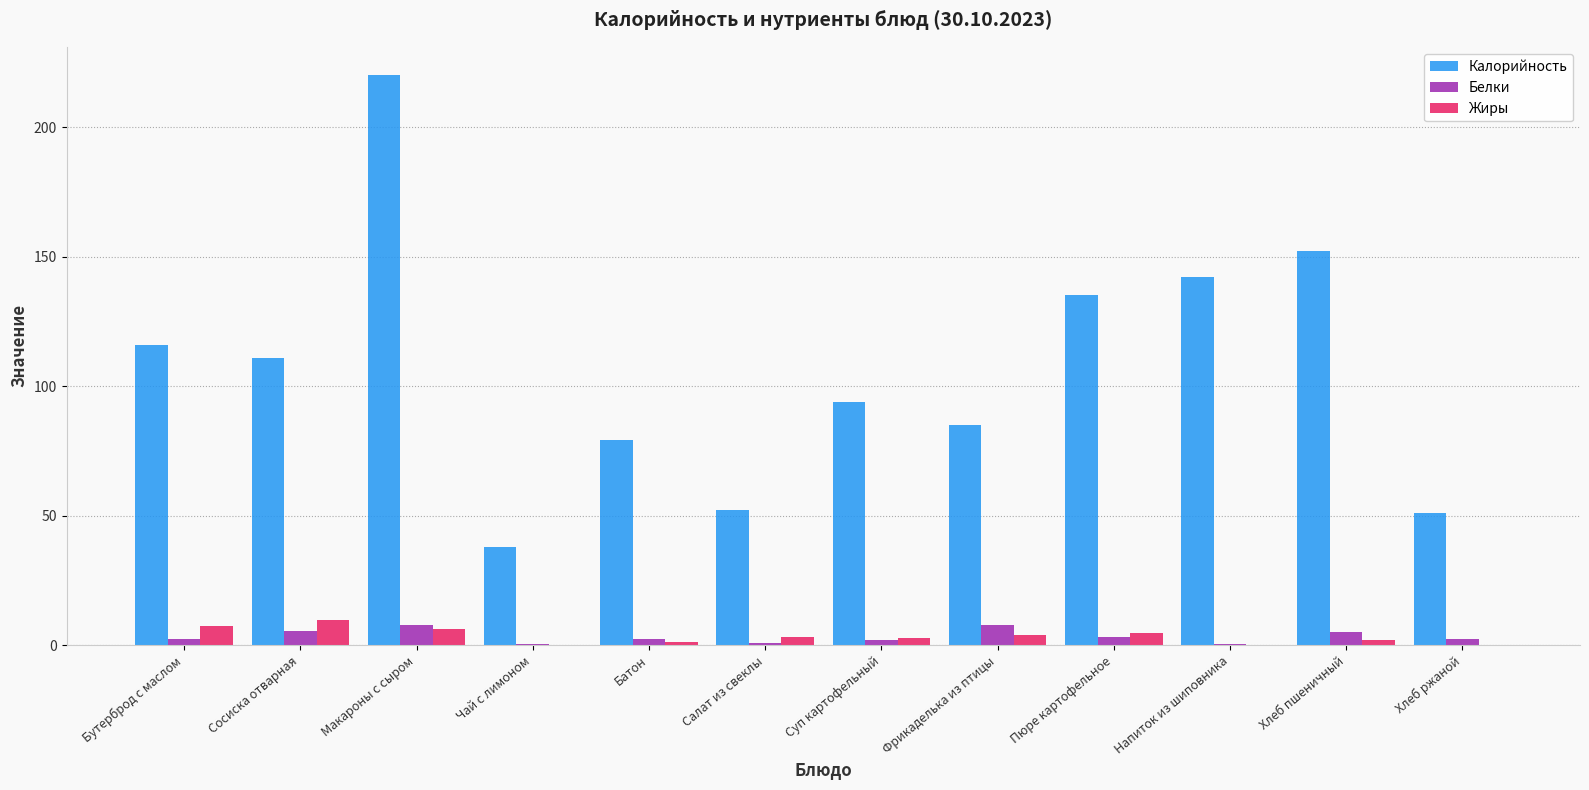

The Калорийность series shows 58.4 at Хлеб пшеничный. True or false?

False